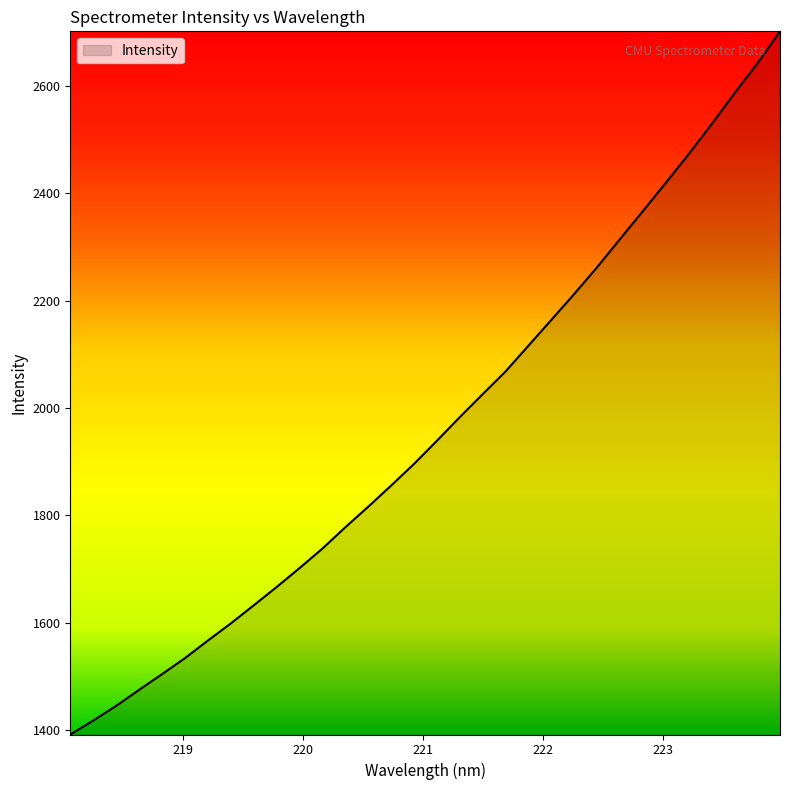

What is the maximum value shown in the chart?

2701.9